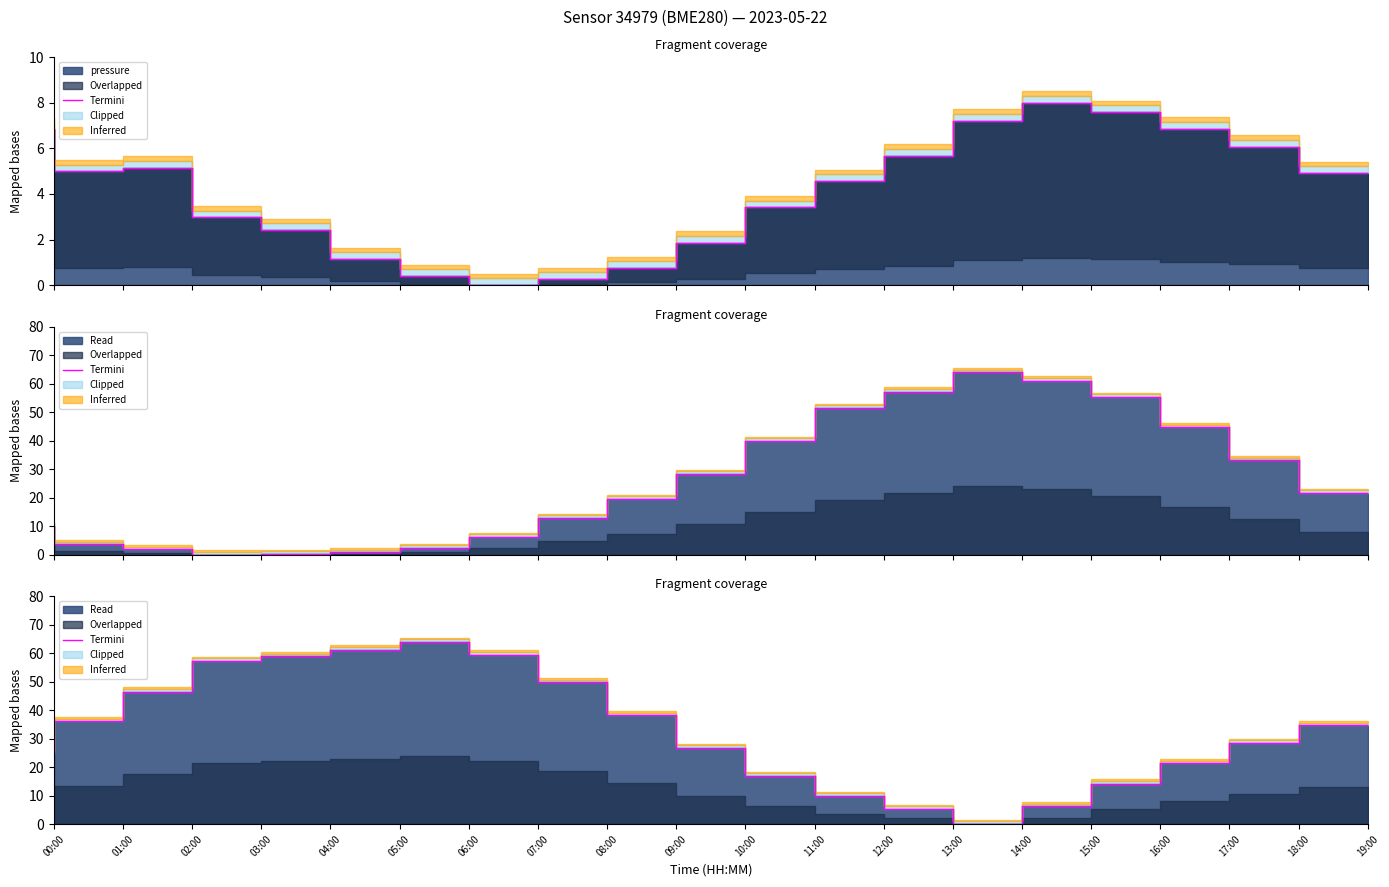

The value at 17:00 is 21.3. True or false?

True